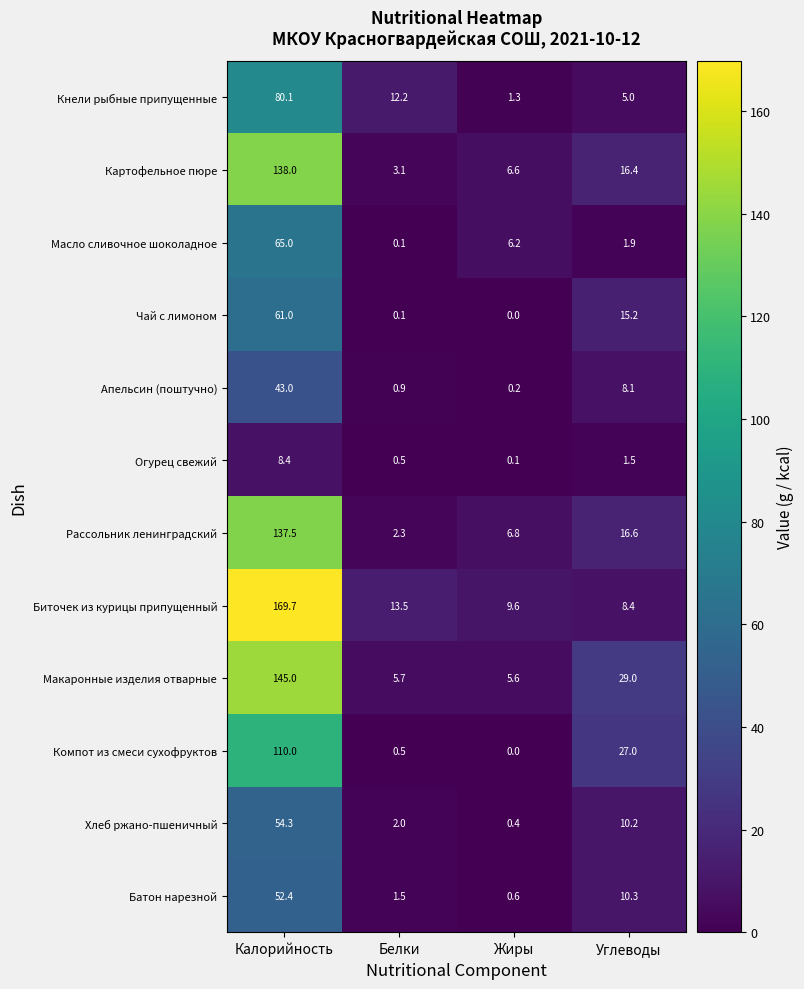

Where does the Апельсин (поштучно) series first go above 8?

Калорийность